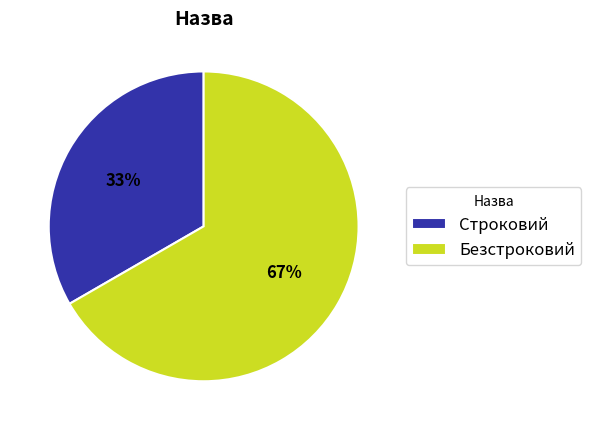

To the nearest percent, what is the average slice percentage?

50%